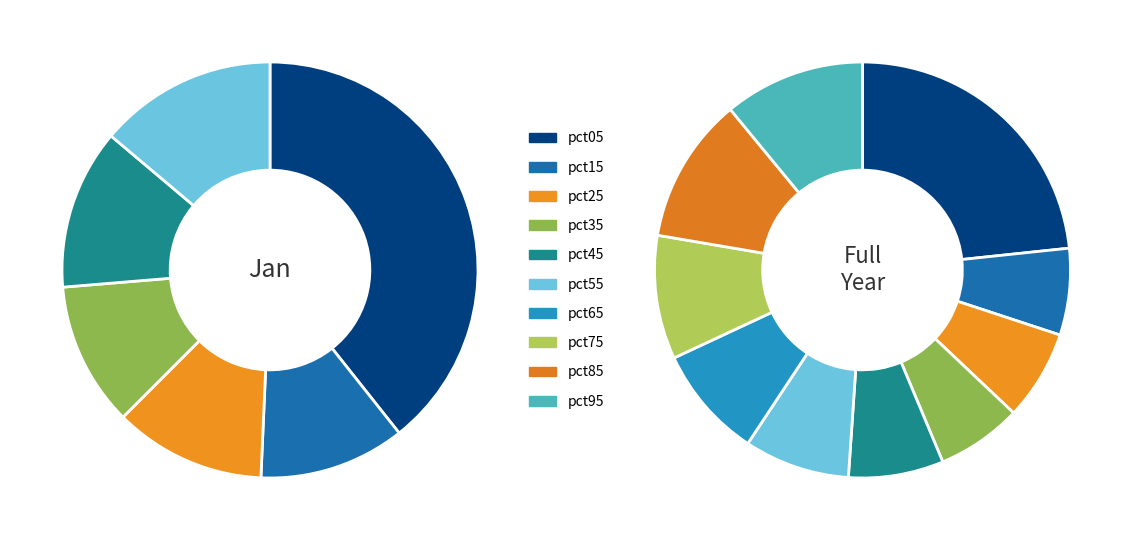

What percentage is the pct75 slice, to the nearest percent?

10%